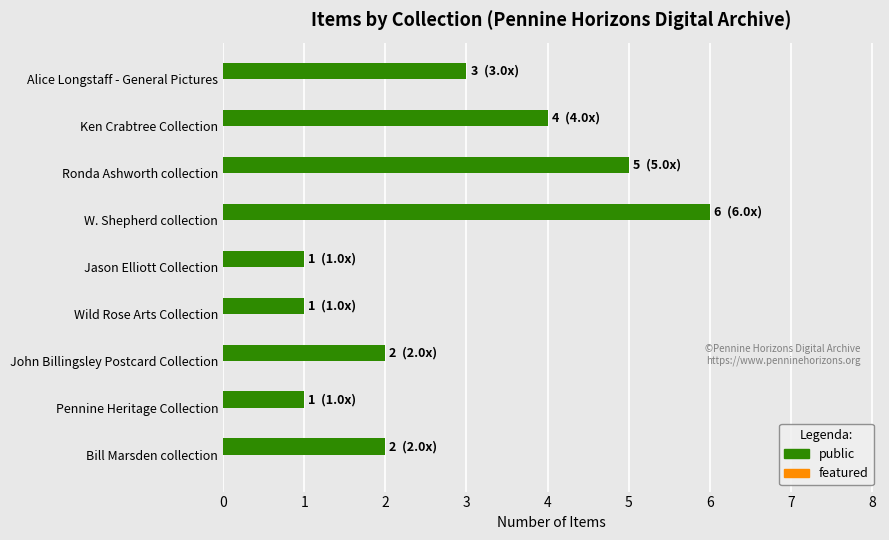

What is the change in value from Jason Elliott Collection to W. Shepherd collection?

+5